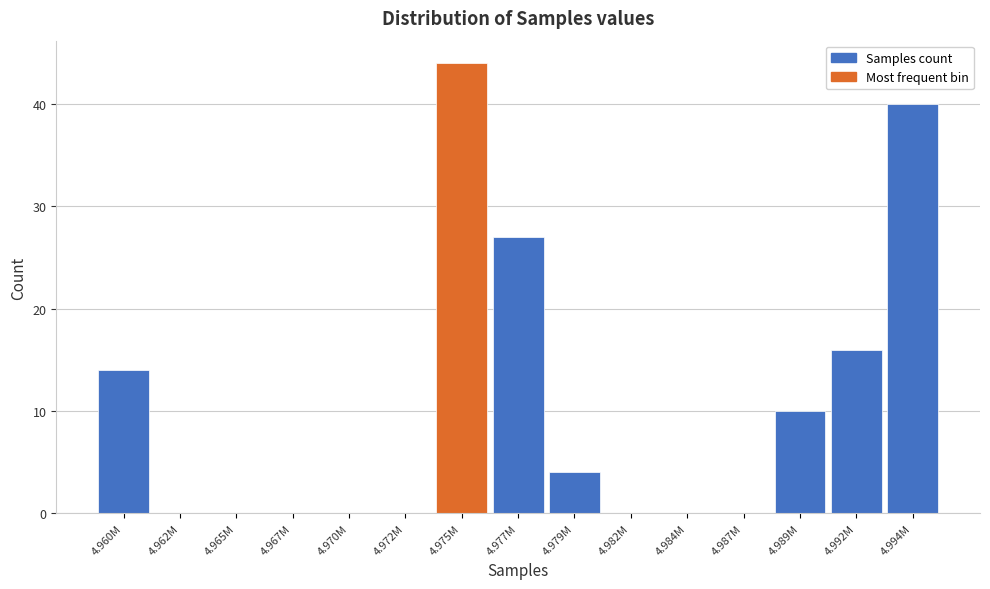

Reading left to right, what are all the values shown in this chart?

4.960M=14	4.962M=0	4.965M=0	4.967M=0	4.970M=0	4.972M=0	4.975M=44	4.977M=27	4.979M=4	4.982M=0	4.984M=0	4.987M=0	4.989M=10	4.992M=16	4.994M=40